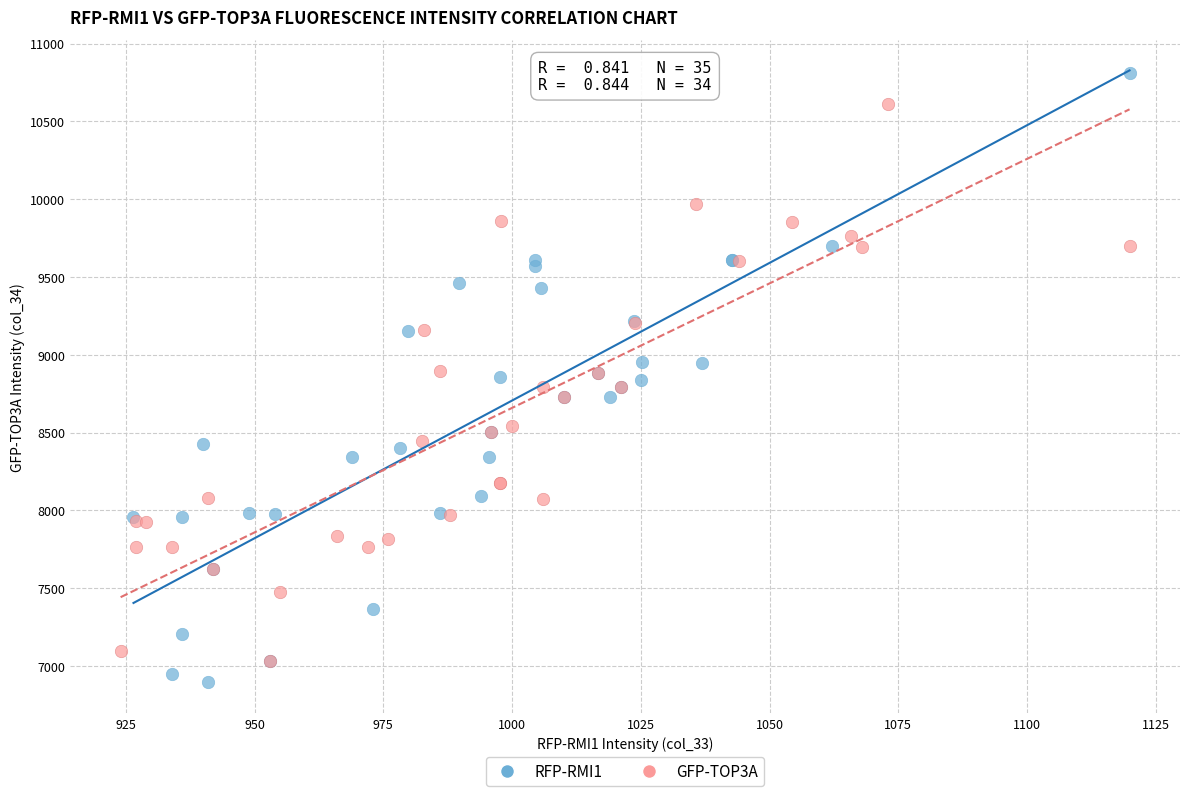

Which series has the largest Y range (max minus min)?

RFP-RMI1